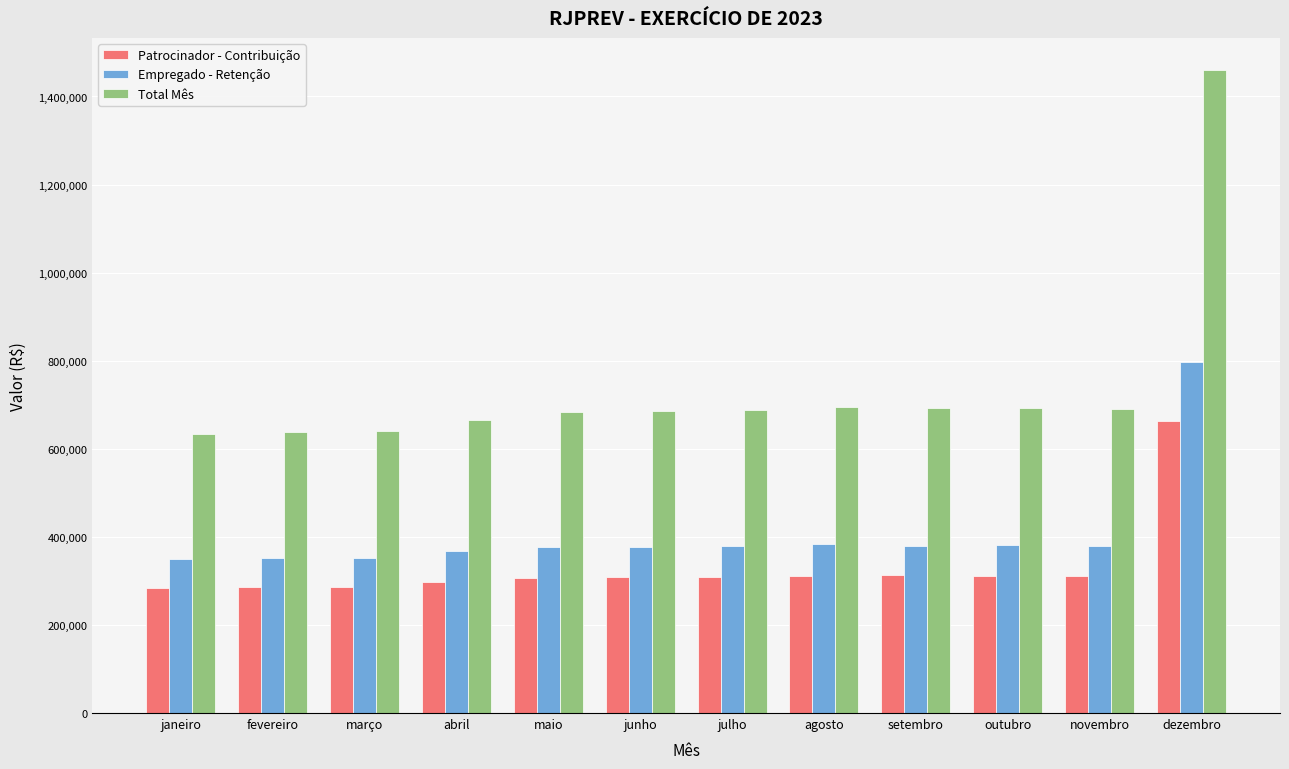

Which series has the widest spread of values?

Total Mês